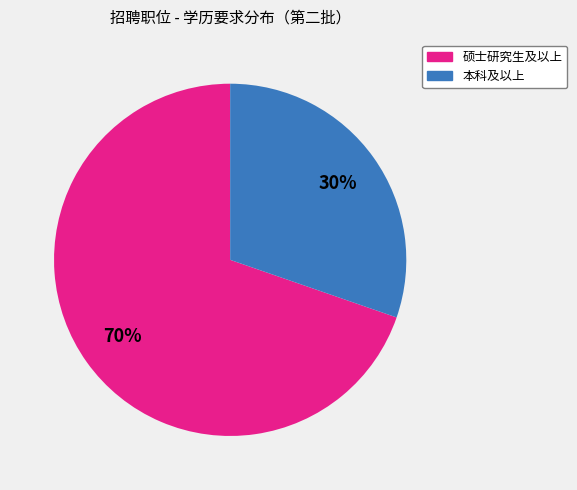

Which slice is the largest?

硕士研究生及以上